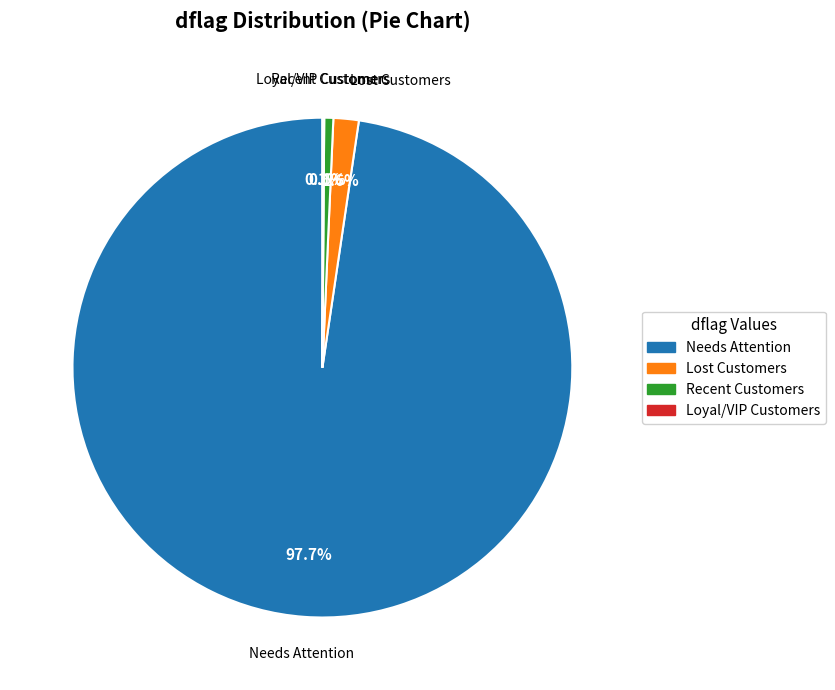

How much of the chart is everything except Needs Attention?

2.3%